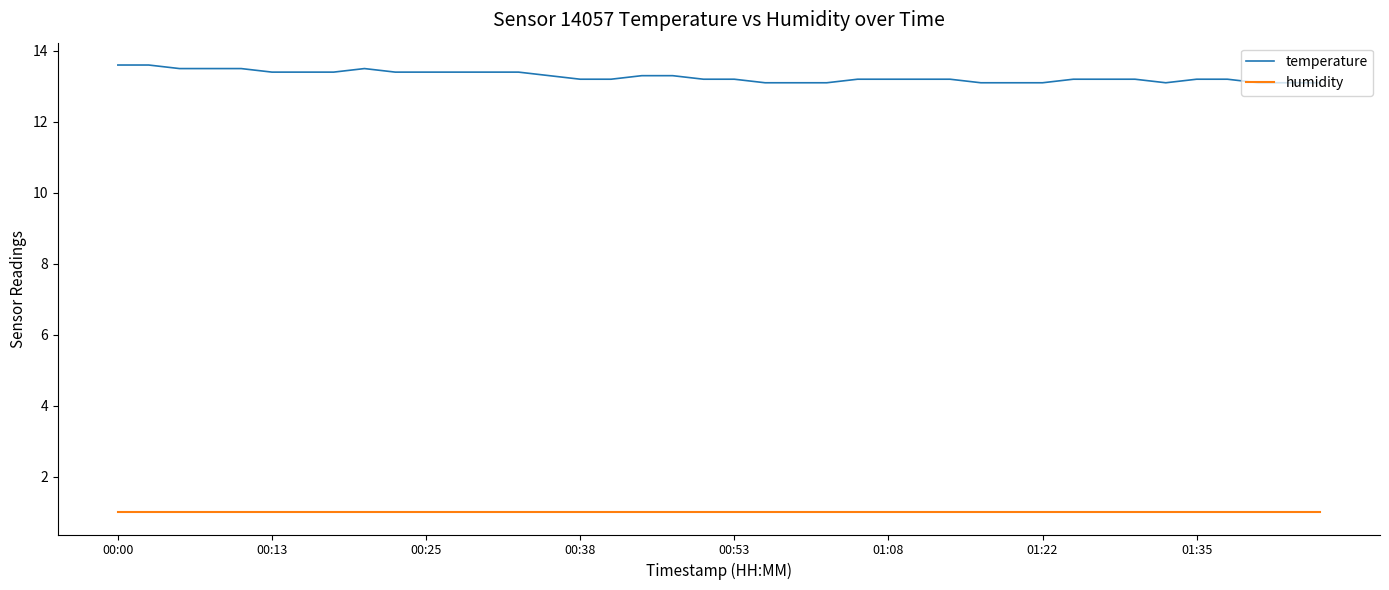

True or false: humidity and temperature cross at least once.

False